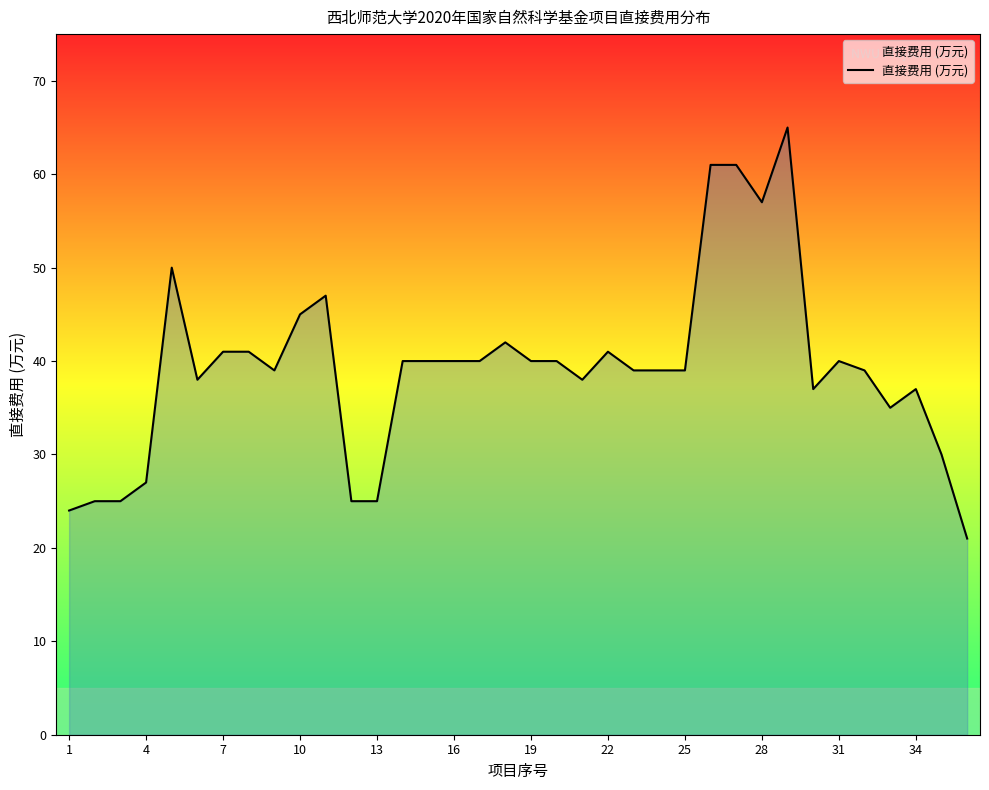

What is the minimum value shown in the chart?

21